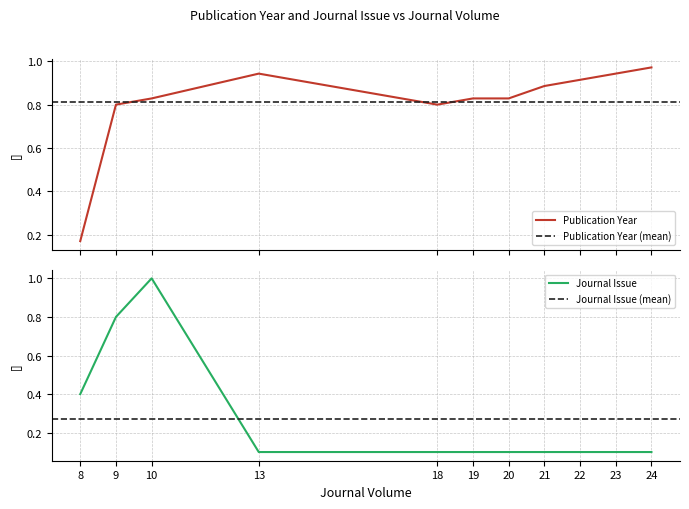

How many lines are shown in the chart?

2